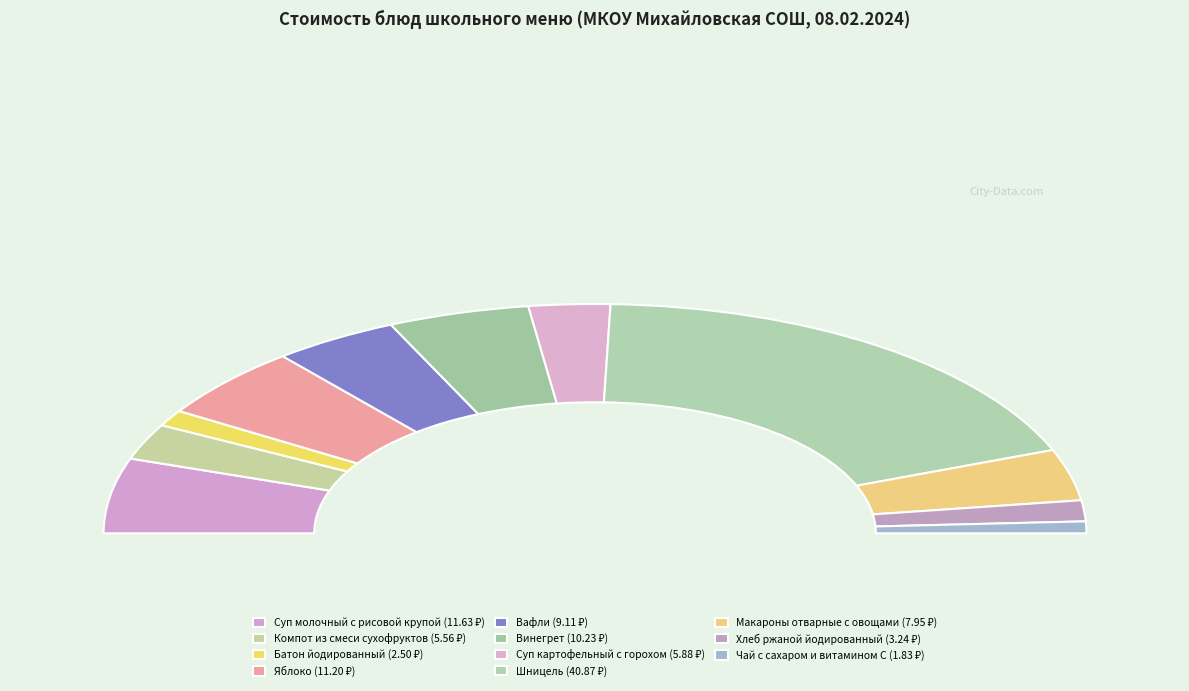

How many segments does this pie chart have?

11